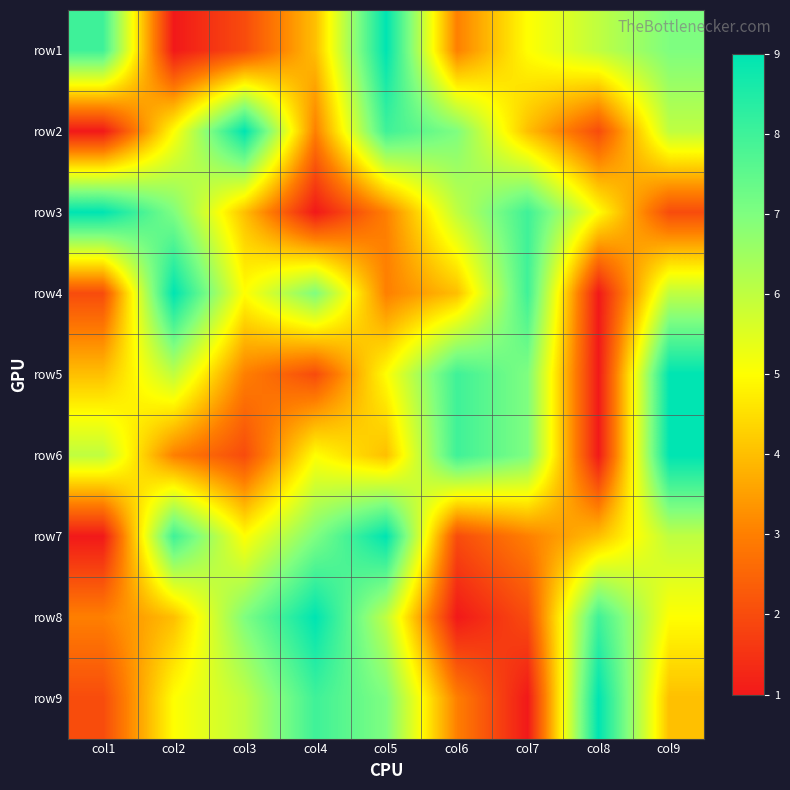

Which has a higher value, col4 or col7?

col7